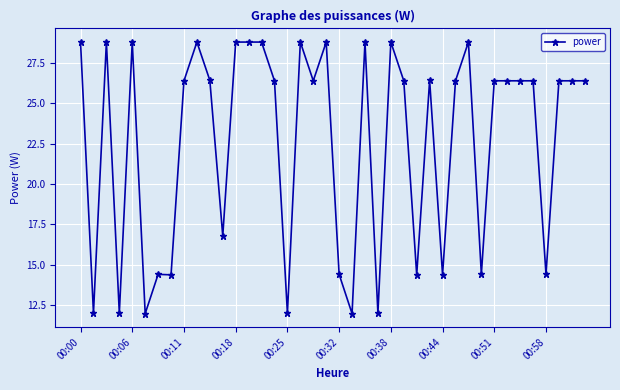

What is the average value?

22.6